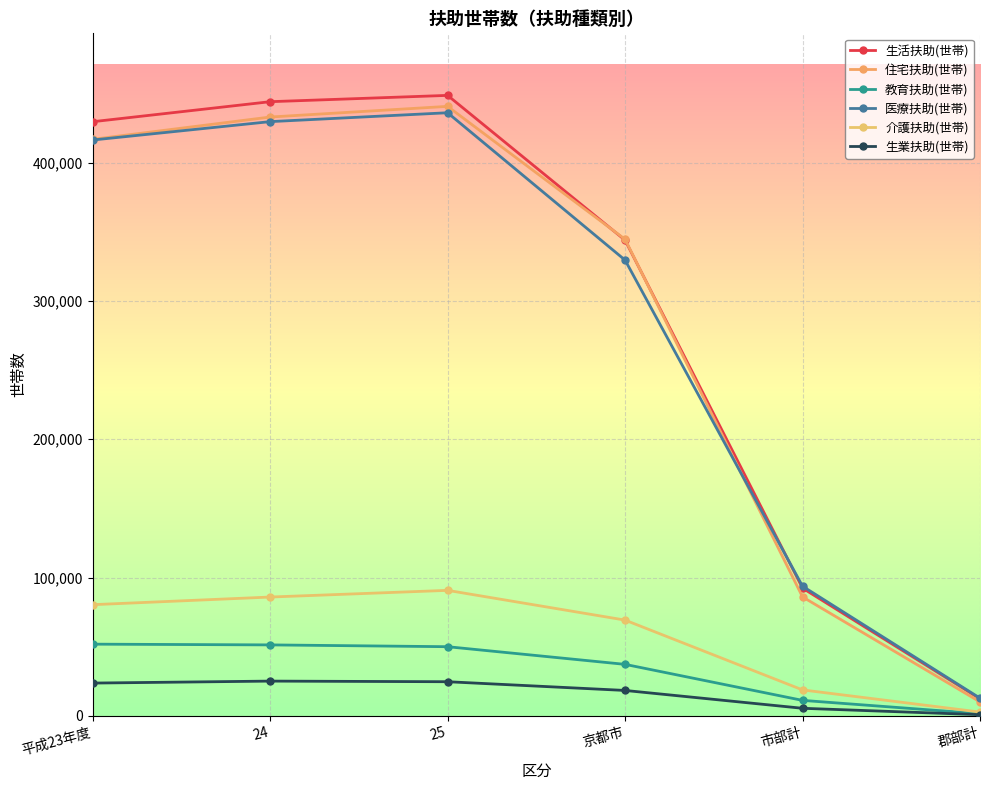

What is the label of the 3rd point from the right?

京都市